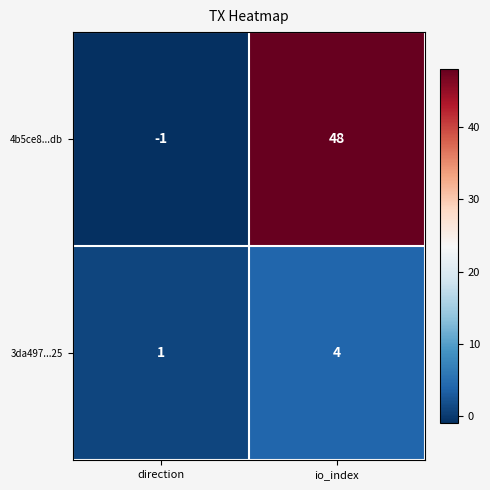

At which category does the chart reach its peak across all series?

io_index